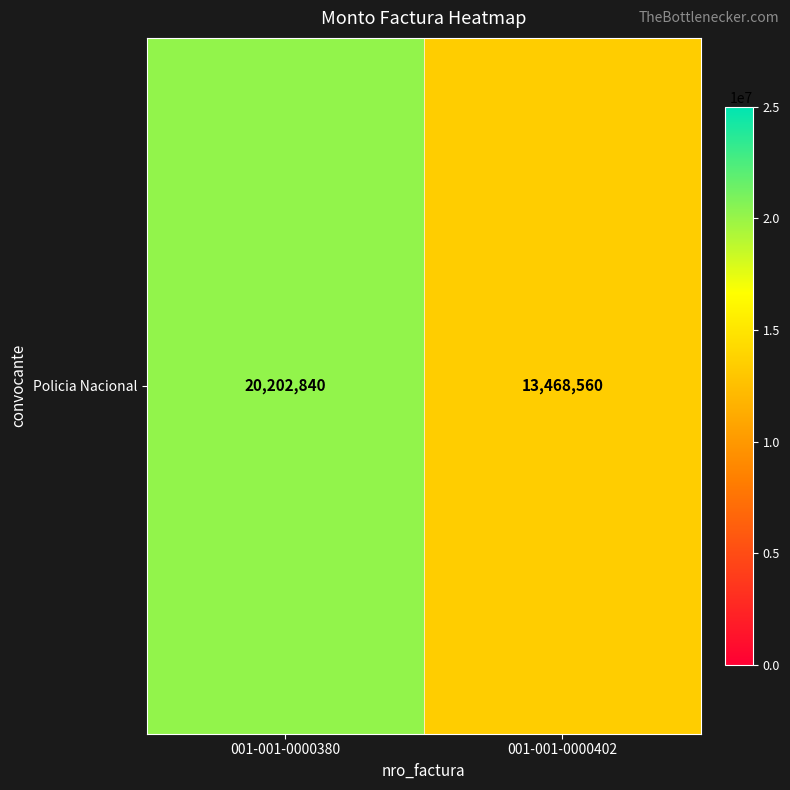

The value at 001-001-0000380 is 20202840. True or false?

True